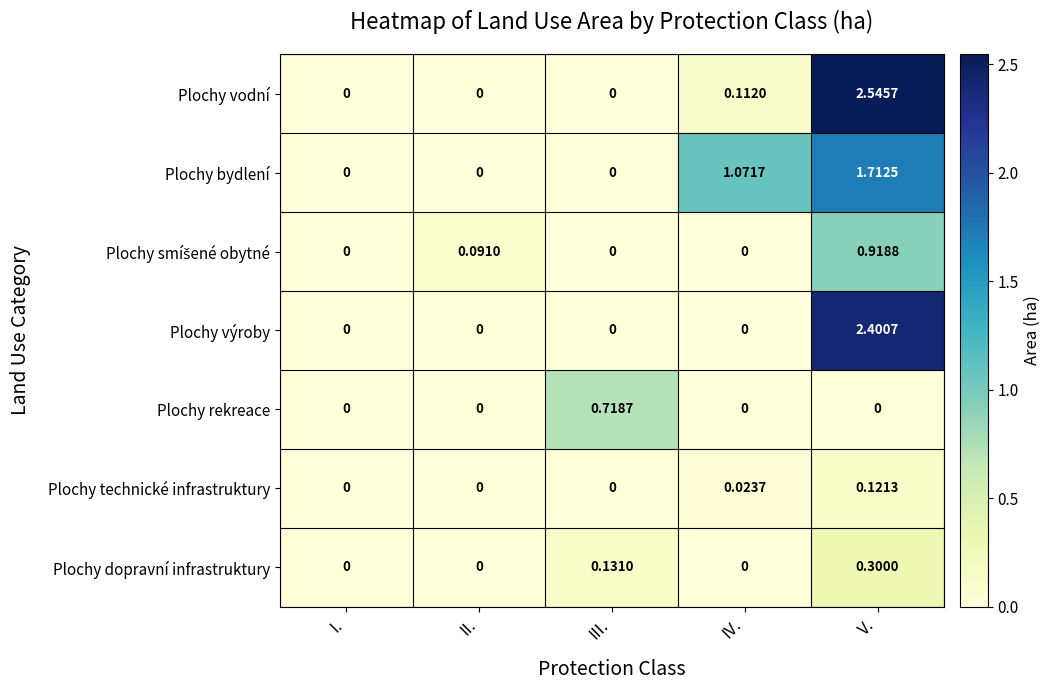

At which category is the sum across all series the highest?

V.